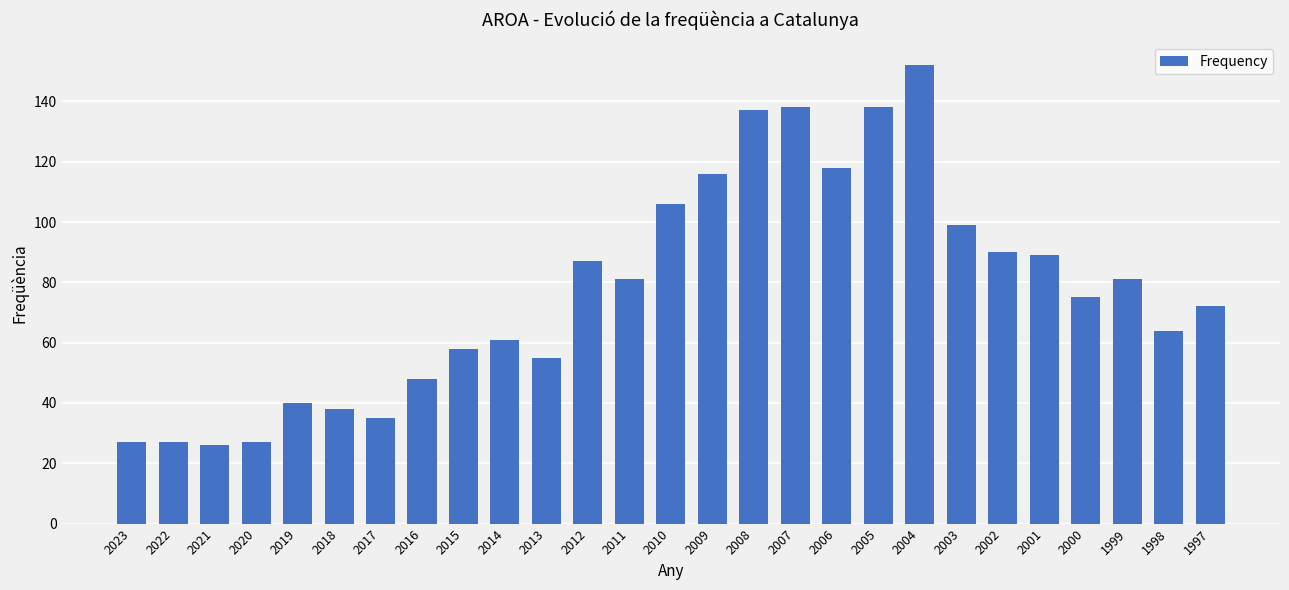

True or false: the data shows 27 at 2020.

True